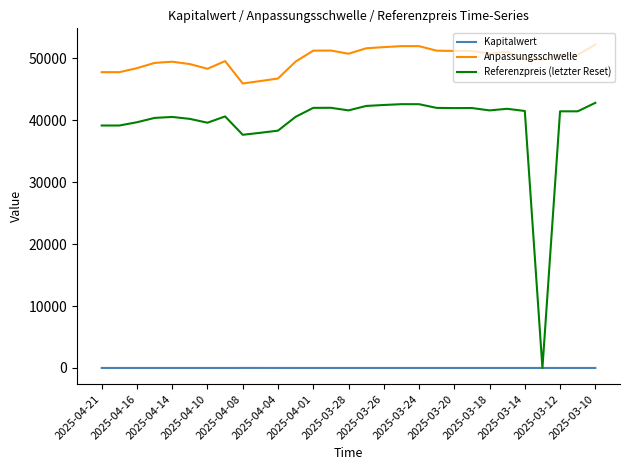

What is the maximum value shown in the chart?

52218.1